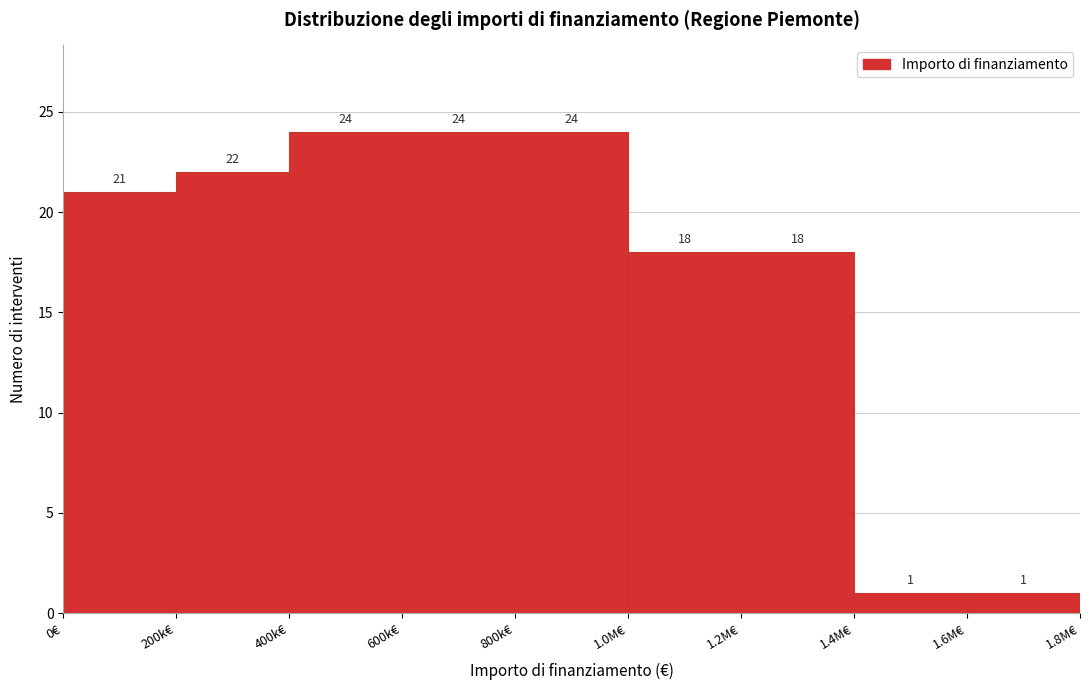

Reading left to right, list all the values displayed in this chart.

0€=21	200k€=22	400k€=24	600k€=24	800k€=24	1.0M€=18	1.2M€=18	1.4M€=1	1.6M€=1